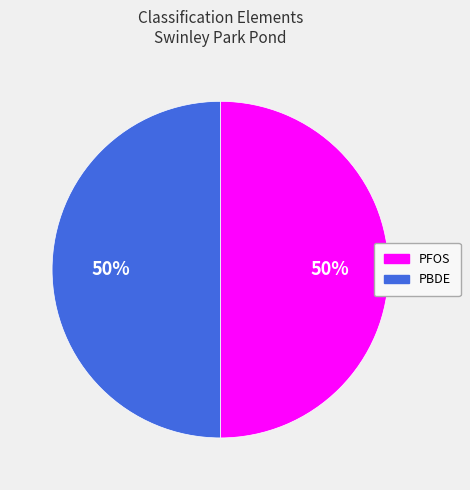

To the nearest percent, what is the average slice percentage?

50%